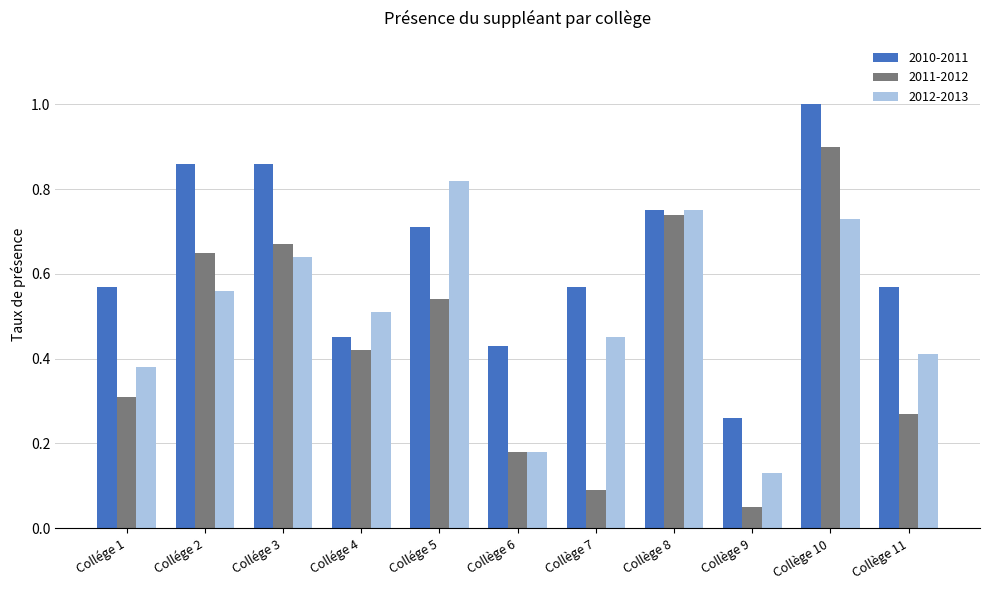

Which series has the widest spread of values?

2011-2012